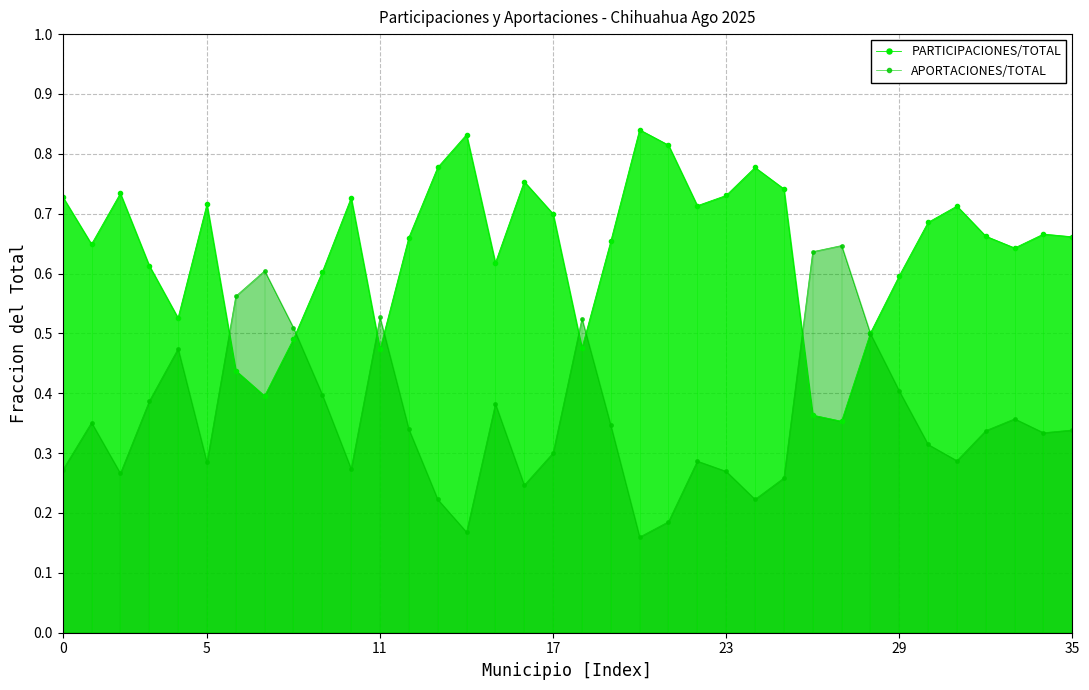

How many distinct data groups are displayed?

2